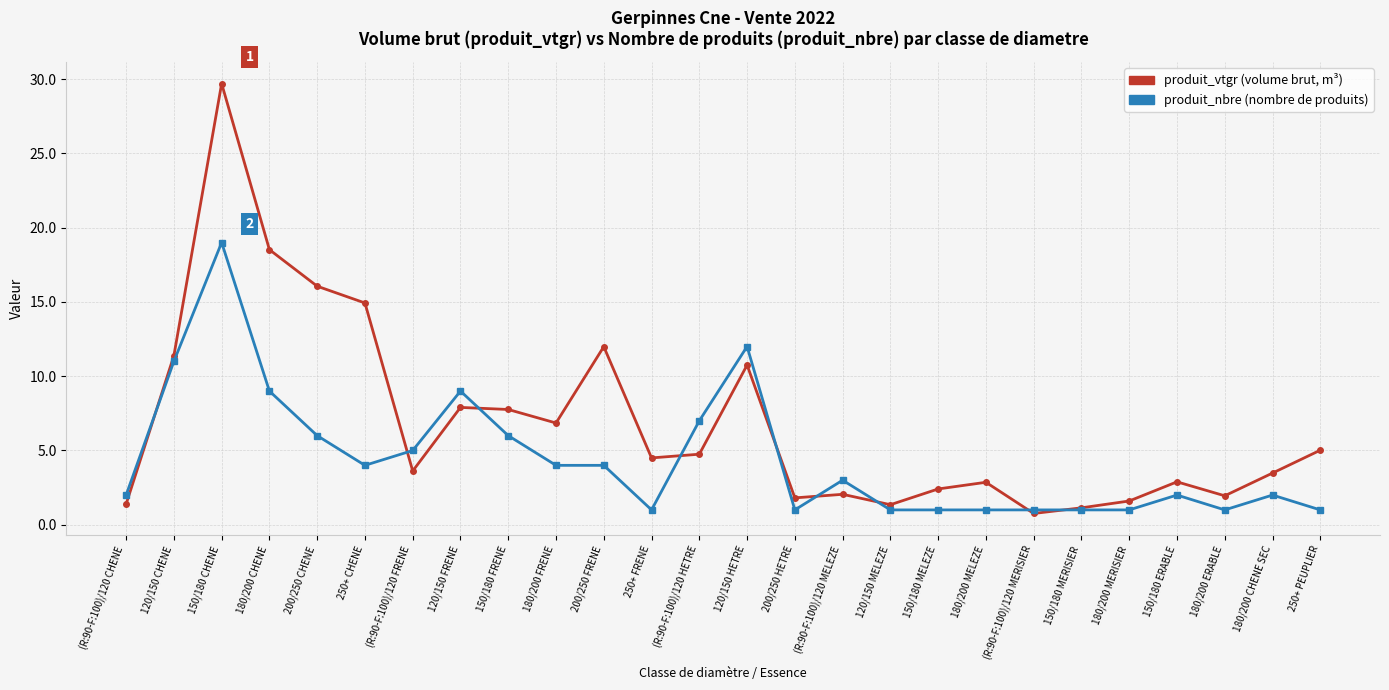

The value of produit_vtgr (volume brut, m³) at 120/150 HETRE is 10.8. True or false?

True